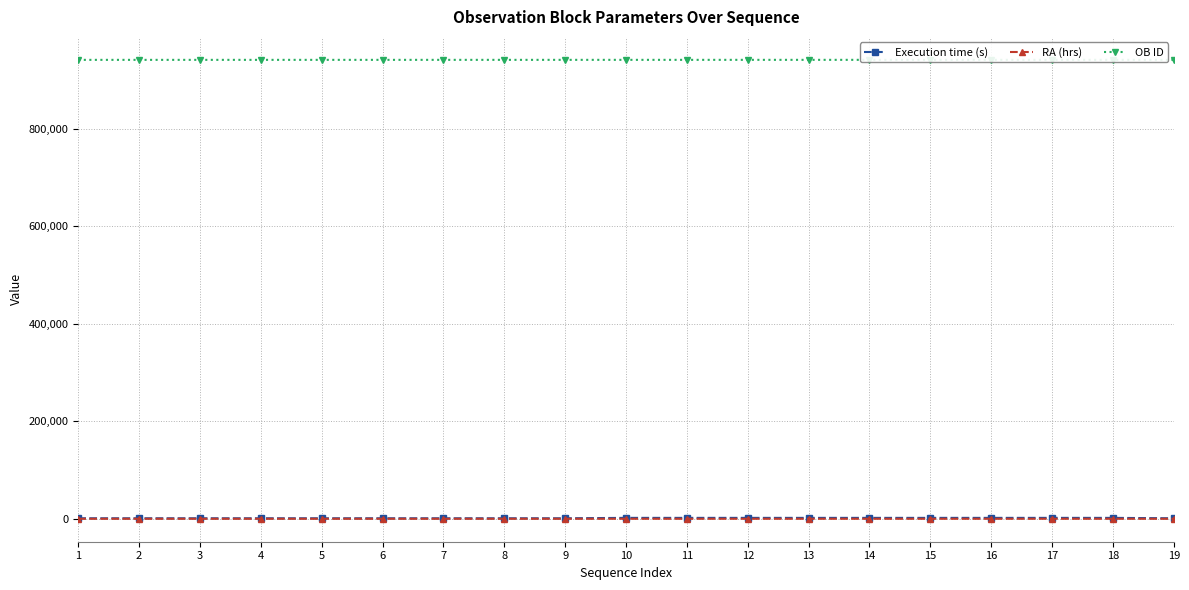

What is the minimum value for OB ID?

940807.0